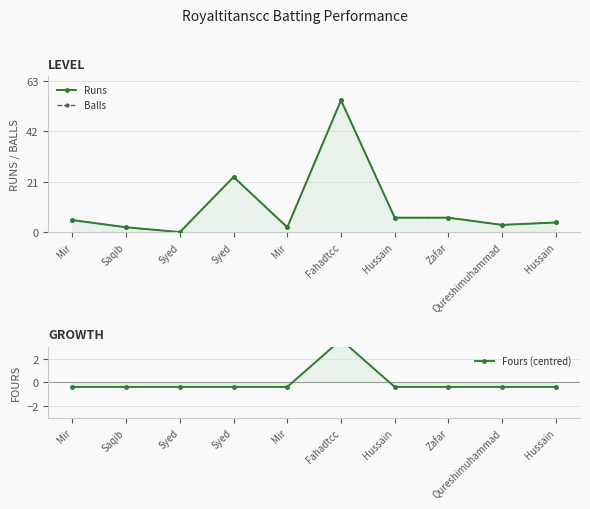

What is the maximum value shown in the chart?

55.0